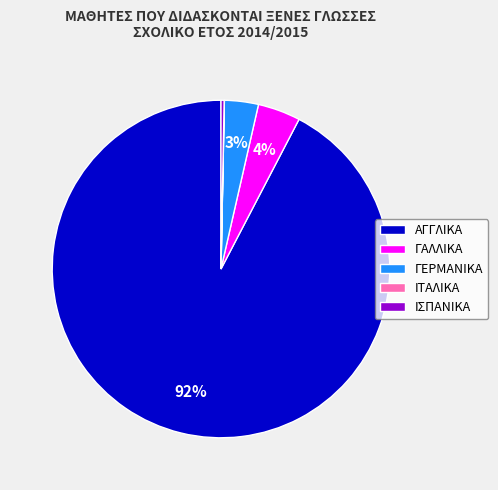

The ΓΑΛΛΙΚΑ slice represents 4% of the pie. True or false?

True